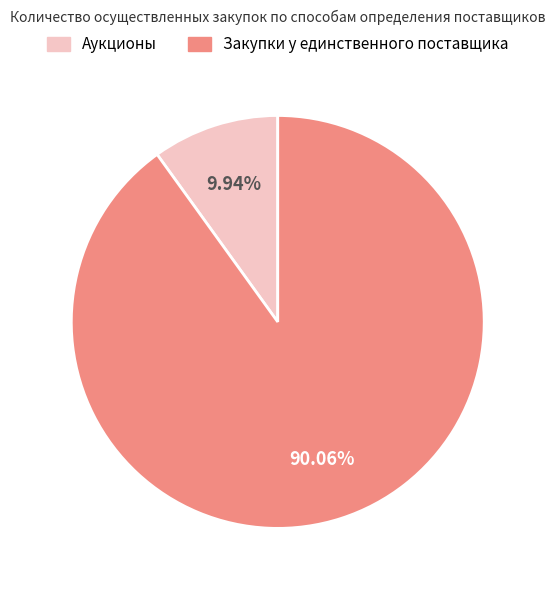

To the nearest percent, what percentage of the pie is Закупки у единственного поставщика?

90%